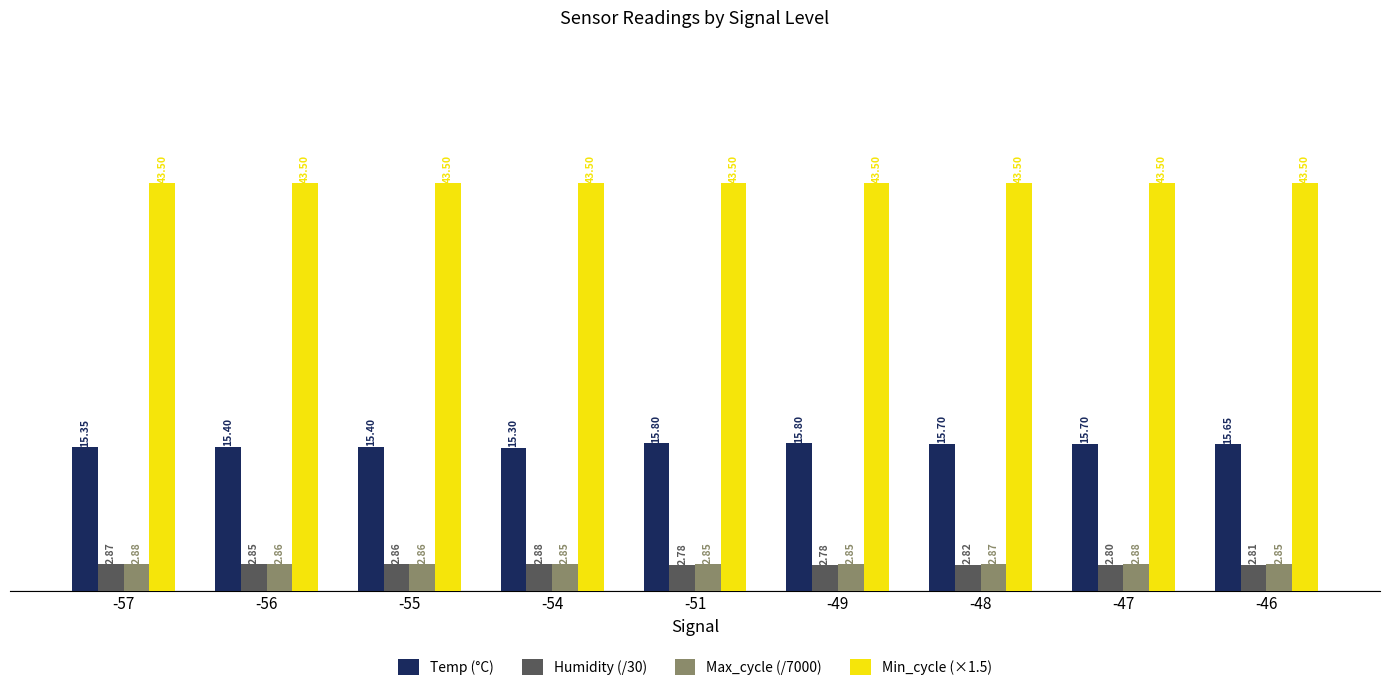

Count the number of data series in this chart.

4